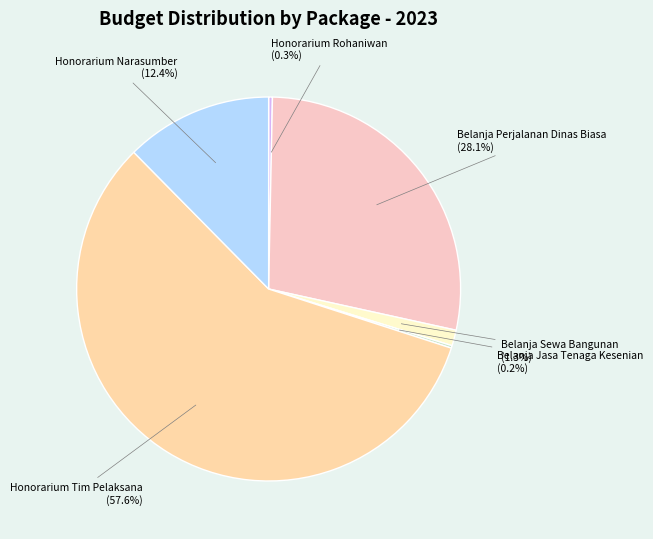

To the nearest percent, what is the difference between the largest and smallest slice percentages?

57%